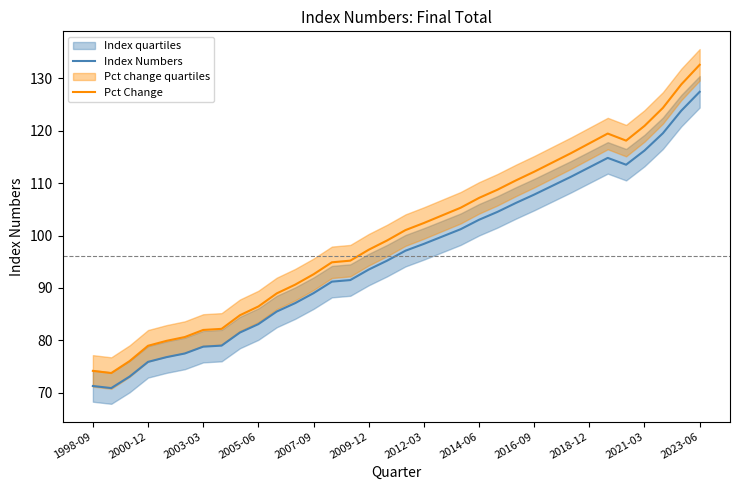

Is it true that Index Numbers equals 91.2 at 13?

True